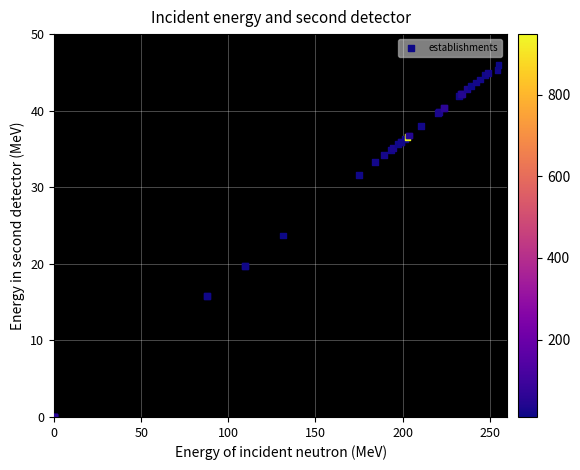

What Y value in the scatter plot is closest to 23?

23.7